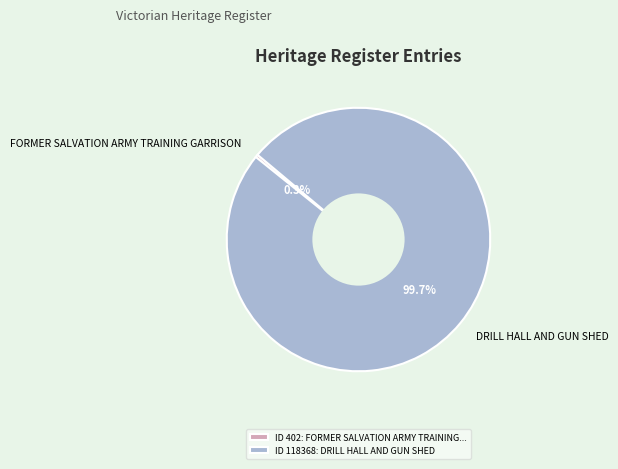

To the nearest percent, what is the difference between the FORMER SALVATION ARMY TRAINING GARRISON and DRILL HALL AND GUN SHED slice percentages?

99%